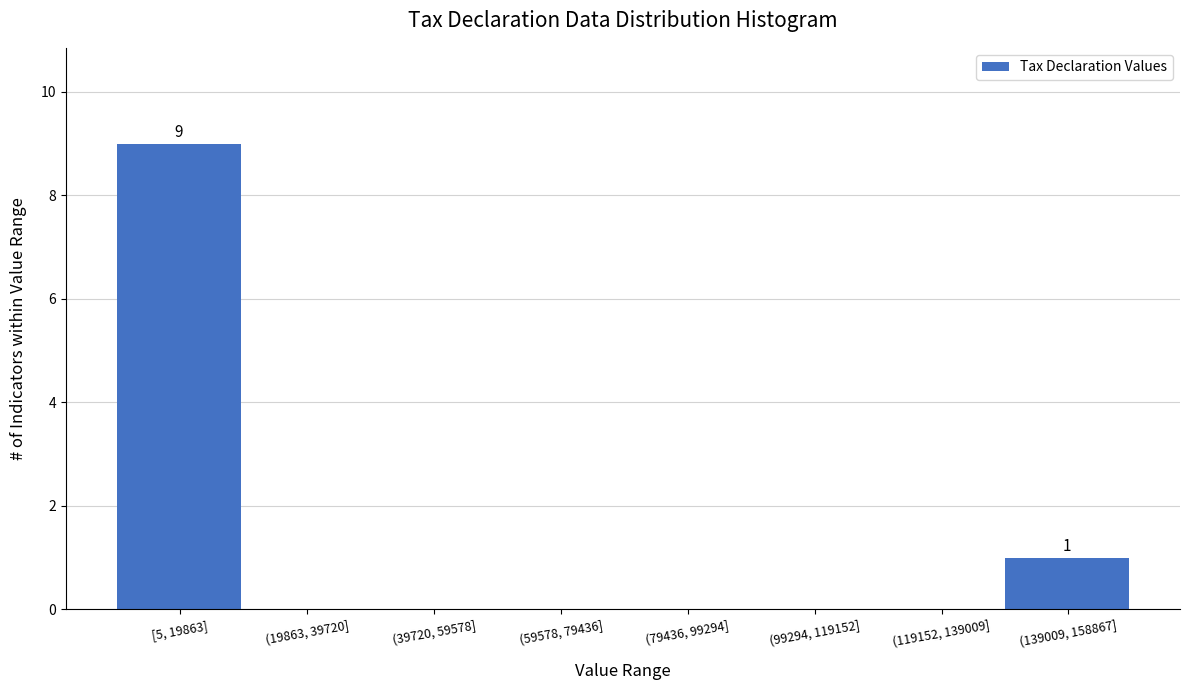

Reading right to left, list all the values displayed in this chart.

(139009, 158867]=1	(119152, 139009]=0	(99294, 119152]=0	(79436, 99294]=0	(59578, 79436]=0	(39720, 59578]=0	(19863, 39720]=0	[5, 19863]=9